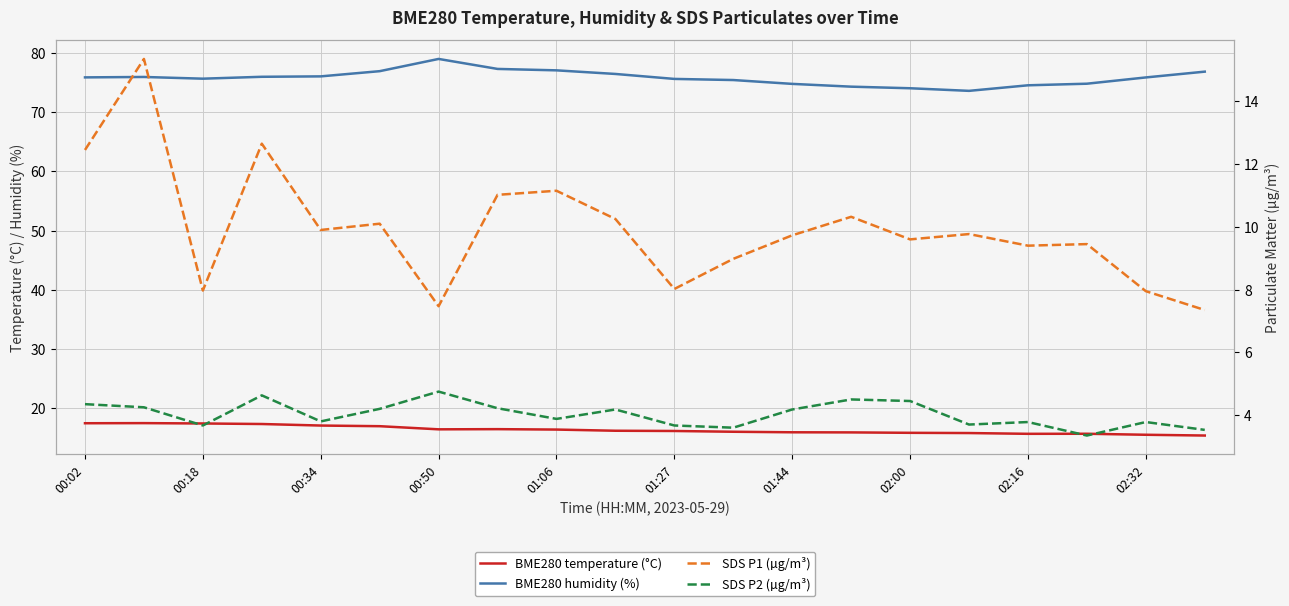

How many lines are shown in the chart?

4